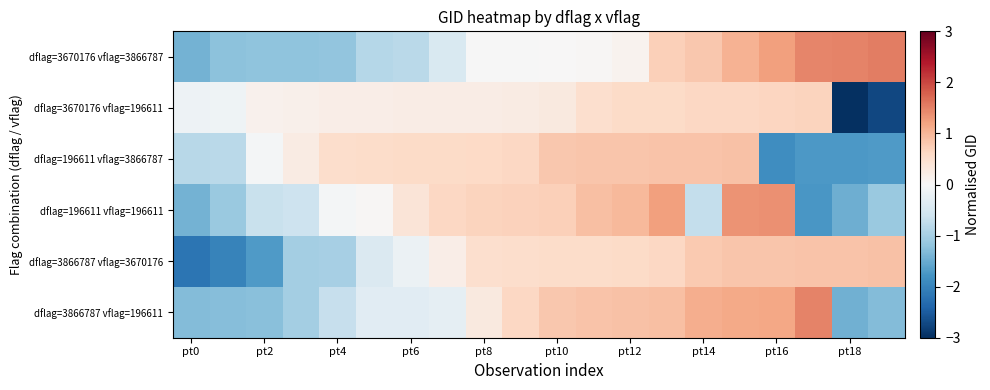

Which category has the lowest value across all series?

pt18